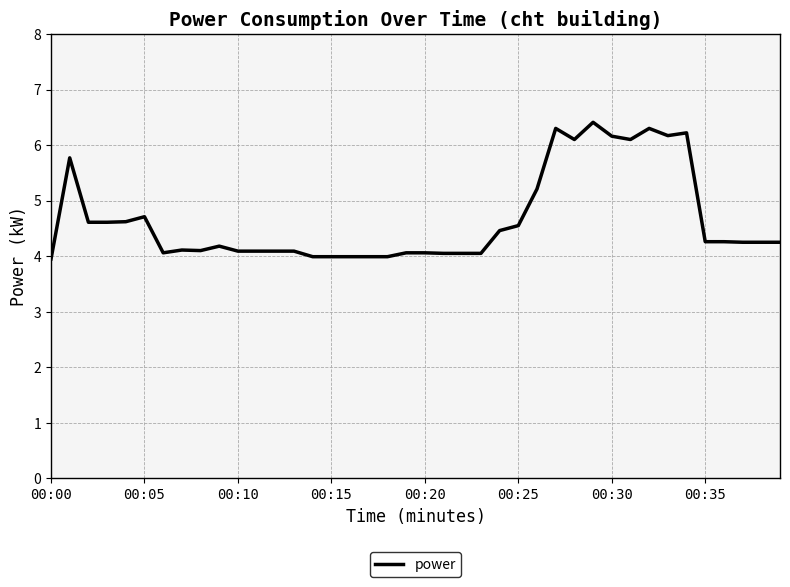

What is the smallest value displayed?

4.0